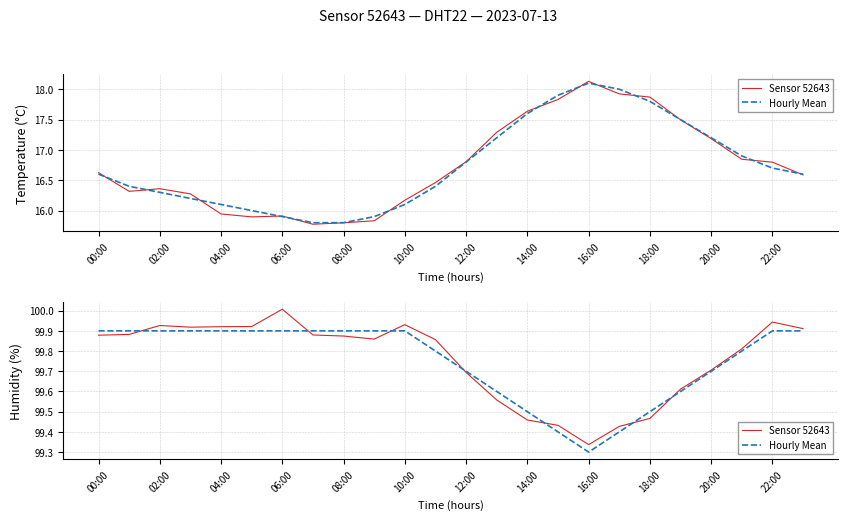

Is the value of Hourly Mean at 22:00 greater than the value of Sensor 52643 at 20:00?

Yes